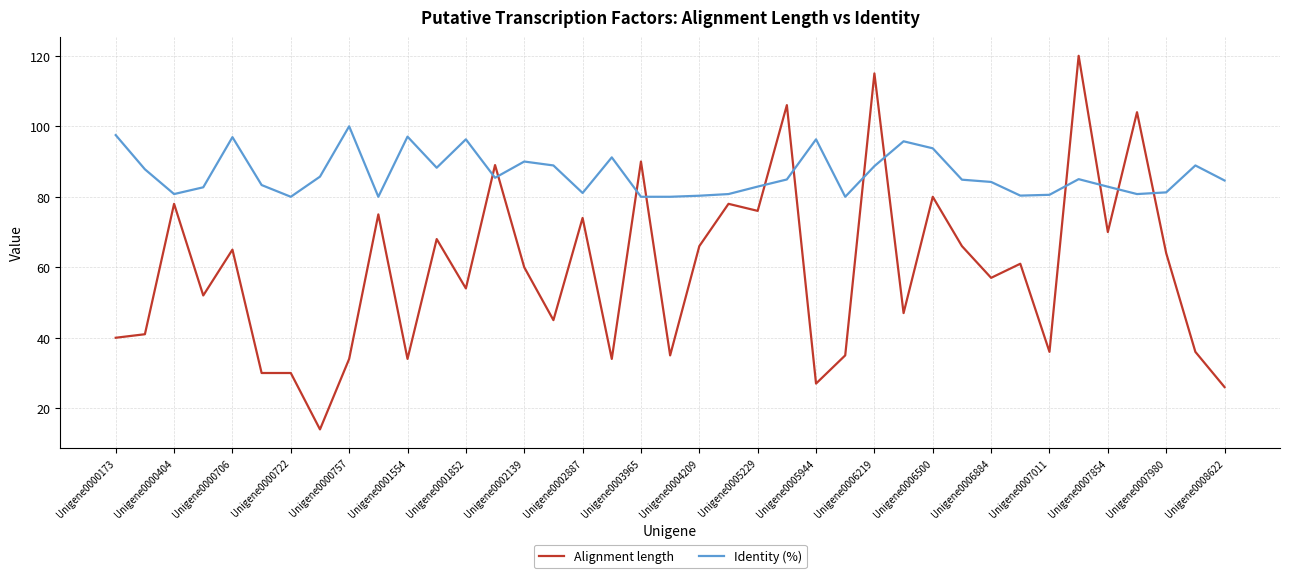

Which series has the largest total across all categories?

Identity (%)